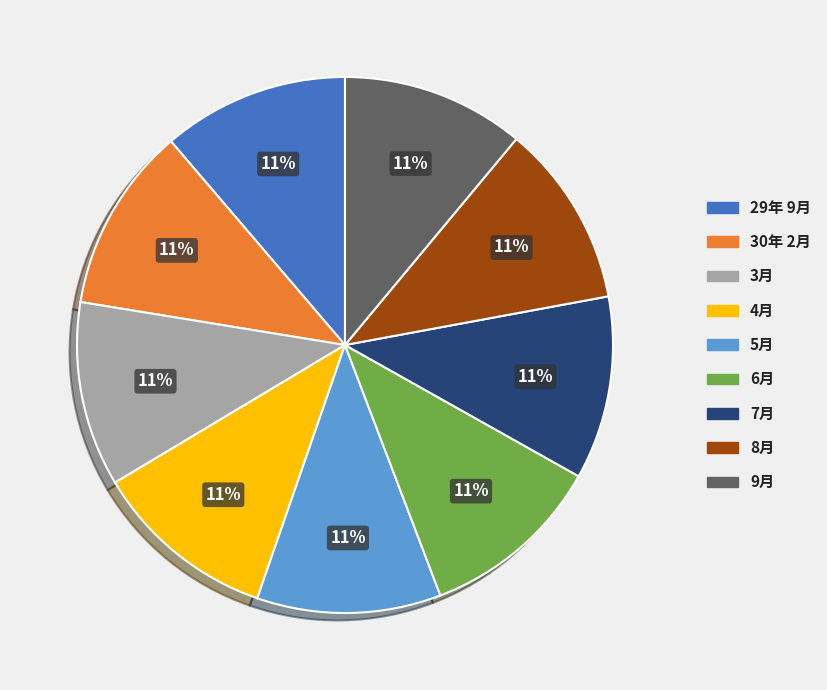

To the nearest percent, what portion does 5月 represent?

11%